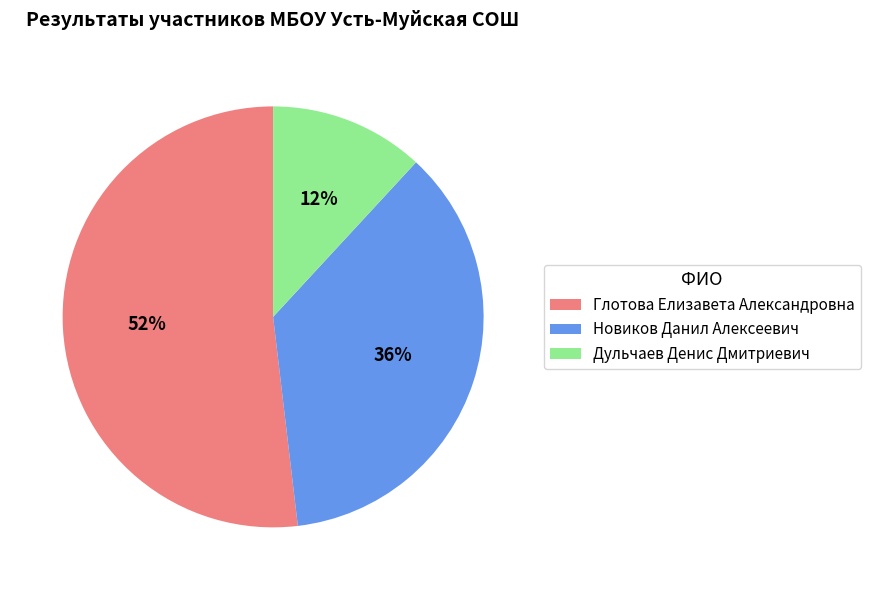

Which slice is the smallest?

Дульчаев Денис Дмитриевич